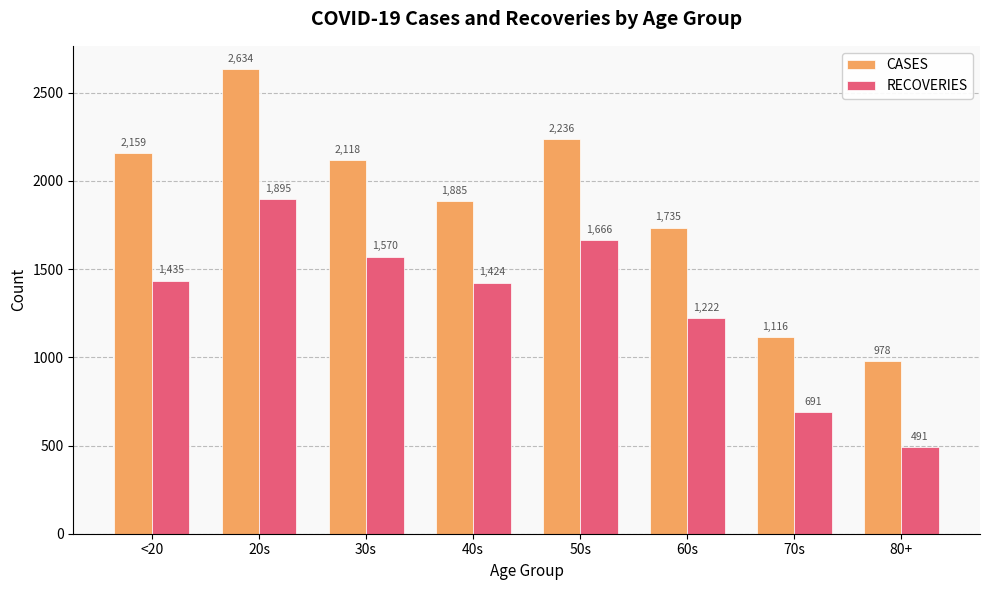

Which label corresponds to the largest value in the chart?

20s